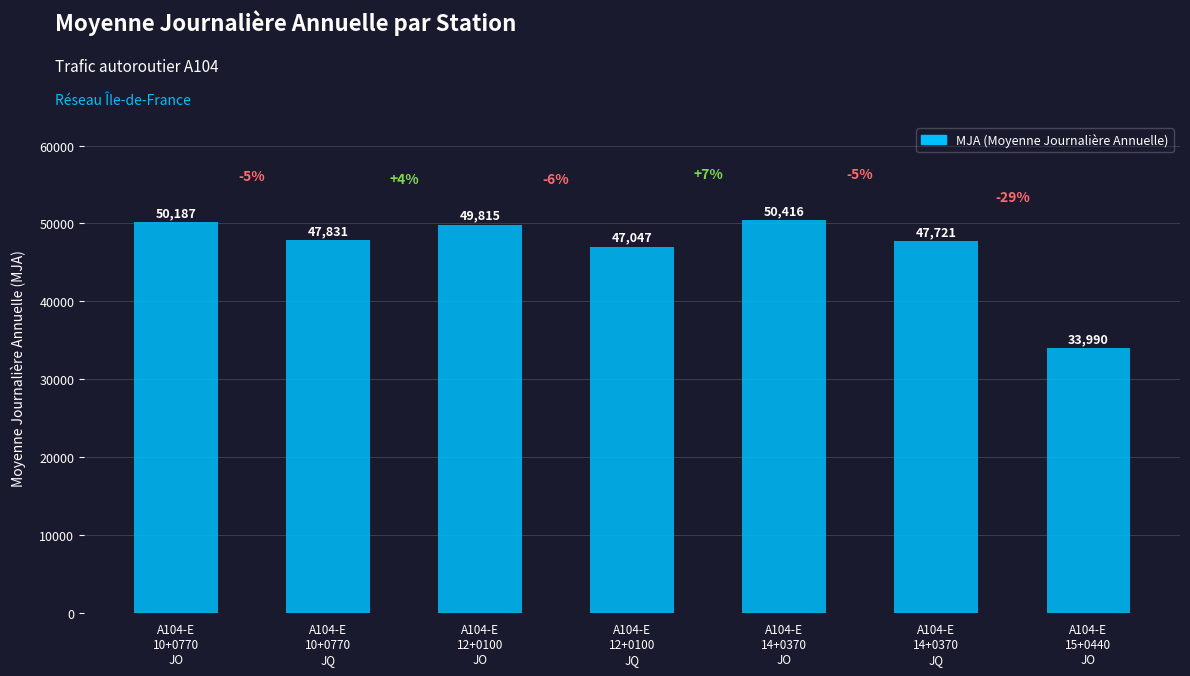

Reading left to right, extract all data points from this chart.

A104-E
10+0770
JO=50187	A104-E
10+0770
JQ=47831	A104-E
12+0100
JO=49815	A104-E
12+0100
JQ=47047	A104-E
14+0370
JO=50416	A104-E
14+0370
JQ=47721	A104-E
15+0440
JO=33990